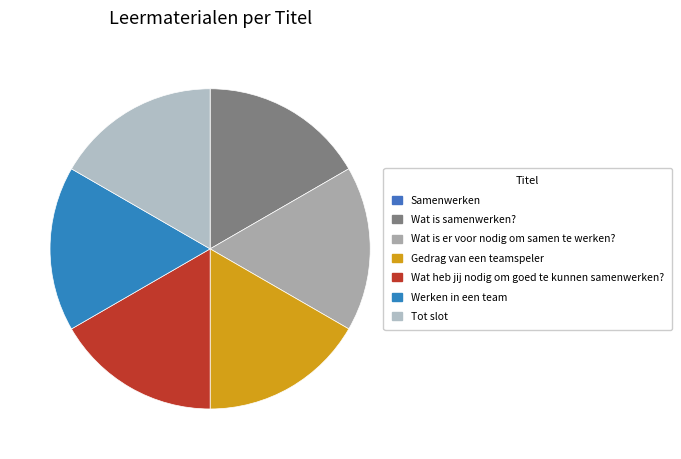

What percentage is NOT represented by Wat is samenwerken??

83.3%